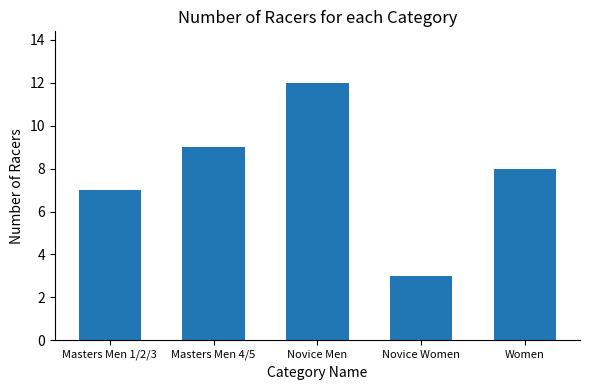

Where does the data first go above 8?

Masters Men 4/5